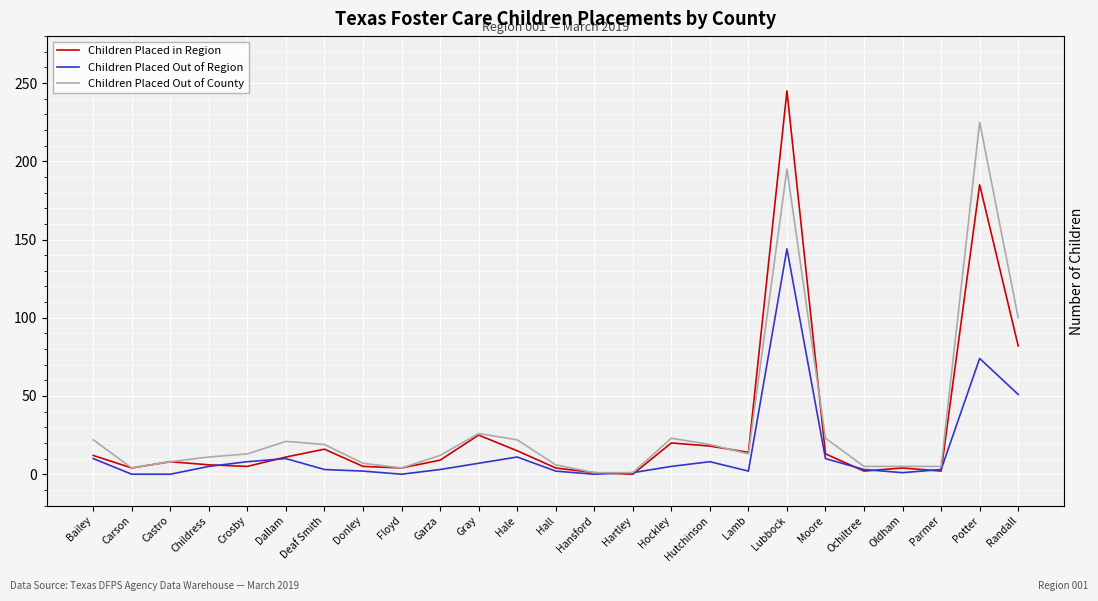

Is it true that Children Placed Out of County equals 22 at Hale?

True